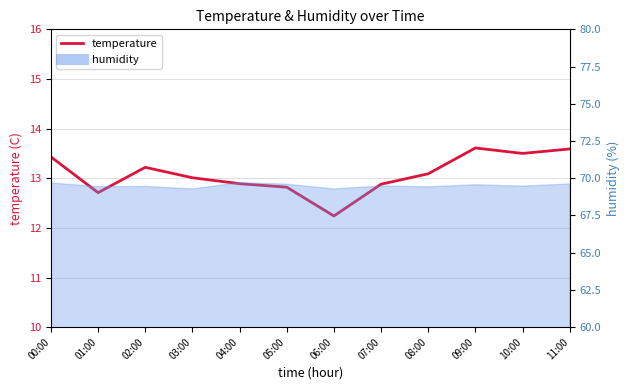

What is the change in value from 01:00 to 09:00?

+0.9